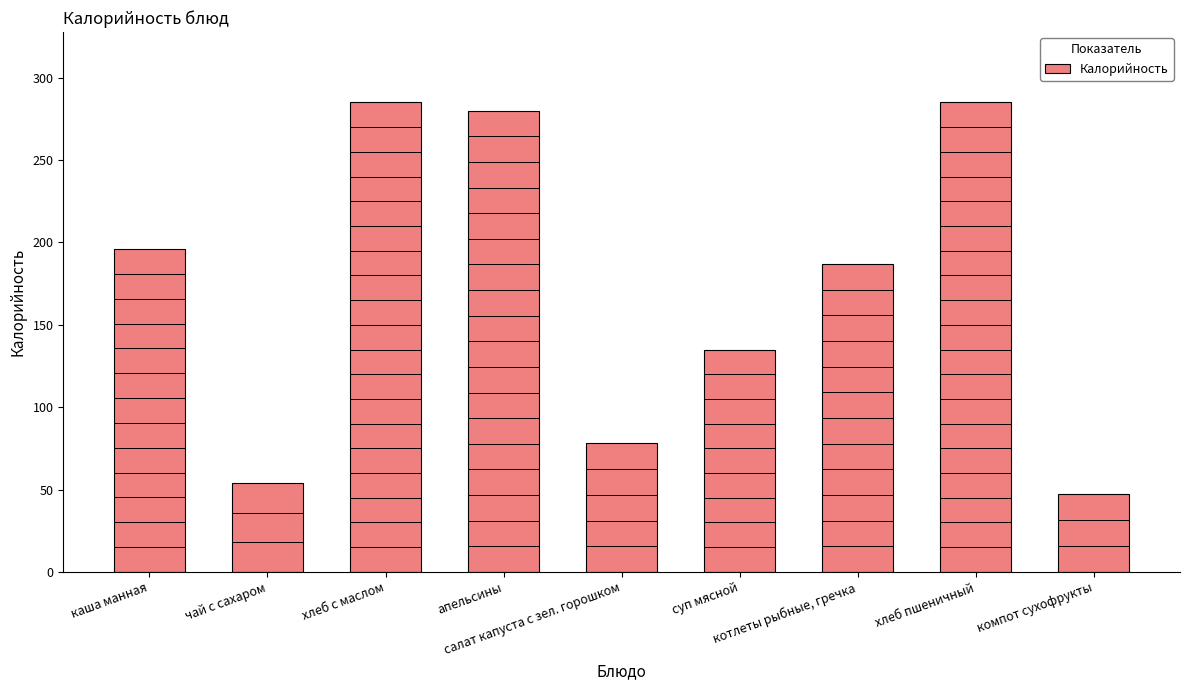

Reading left to right, extract all data points from this chart.

каша манная=196.0	чай с сахаром=53.9	хлеб с маслом=285.0	апельсины=280.0	салат капуста с зел. горошком=78.0	суп мясной=135.0	котлеты рыбные, гречка=187.0	хлеб пшеничный=285.0	компот сухофрукты=47.0